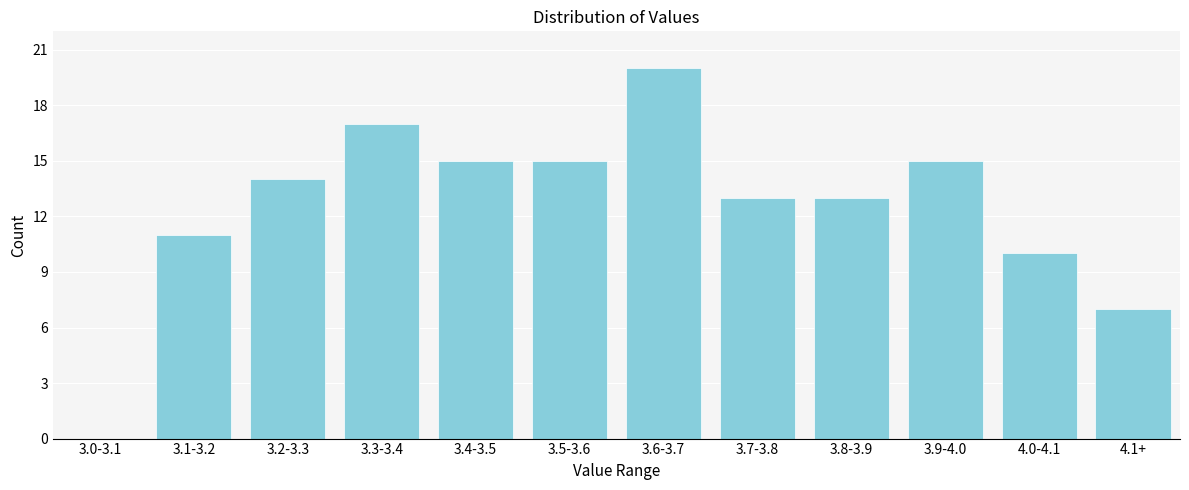

Reading left to right, extract all data points from this chart.

3.0-3.1=0	3.1-3.2=11	3.2-3.3=14	3.3-3.4=17	3.4-3.5=15	3.5-3.6=15	3.6-3.7=20	3.7-3.8=13	3.8-3.9=13	3.9-4.0=15	4.0-4.1=10	4.1+=7